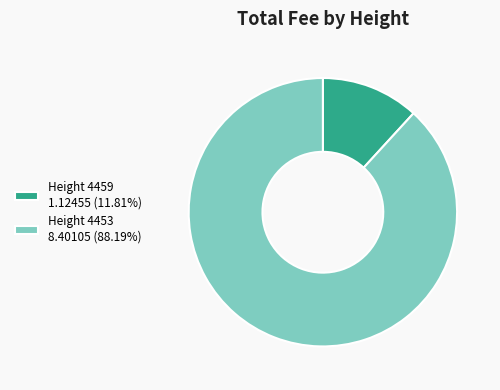

Does Height 4459 1.12455 (11.81%) represent more than half of the total?

No